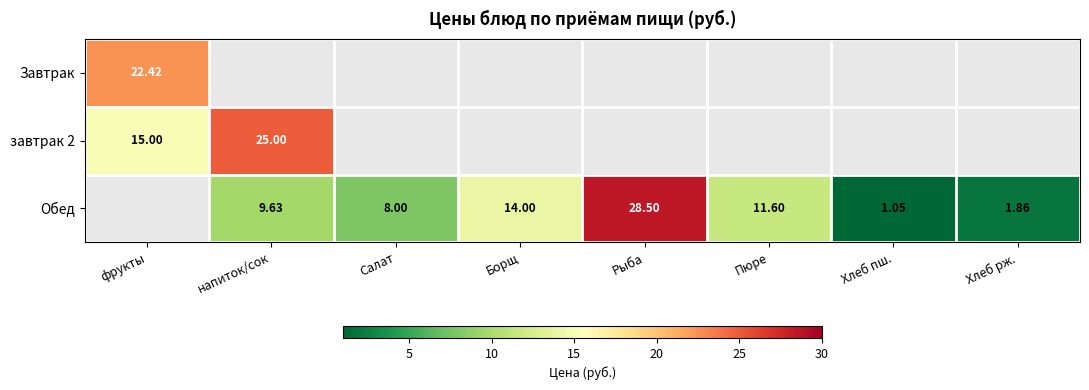

Read the Завтрак value at фрукты.

22.4